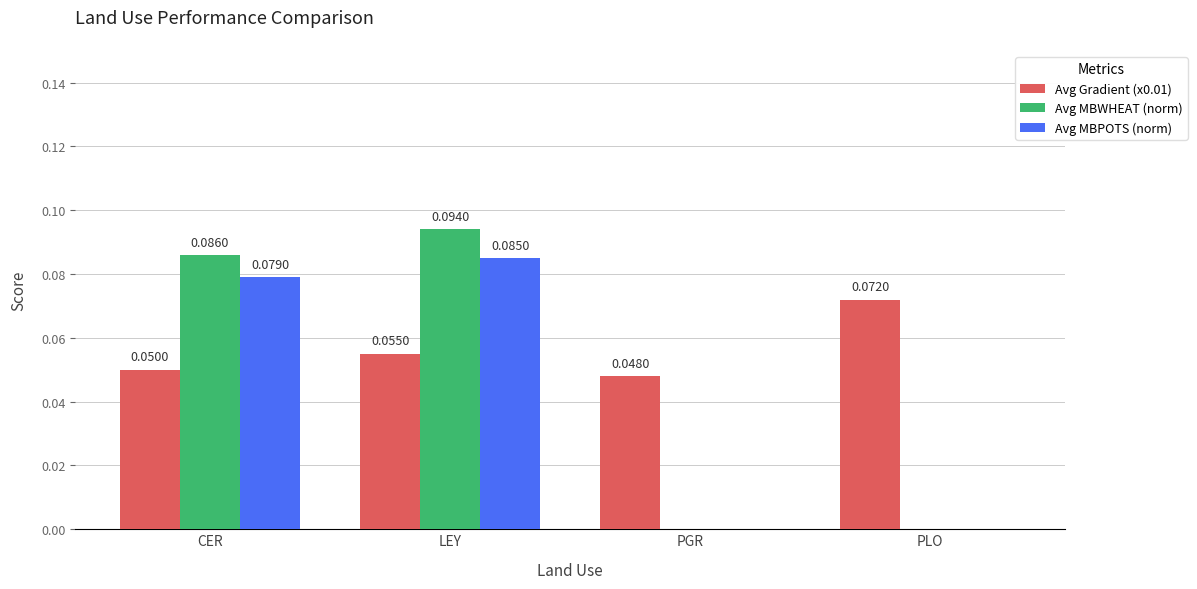

Which series has the largest total across all categories?

Avg Gradient (x0.01)